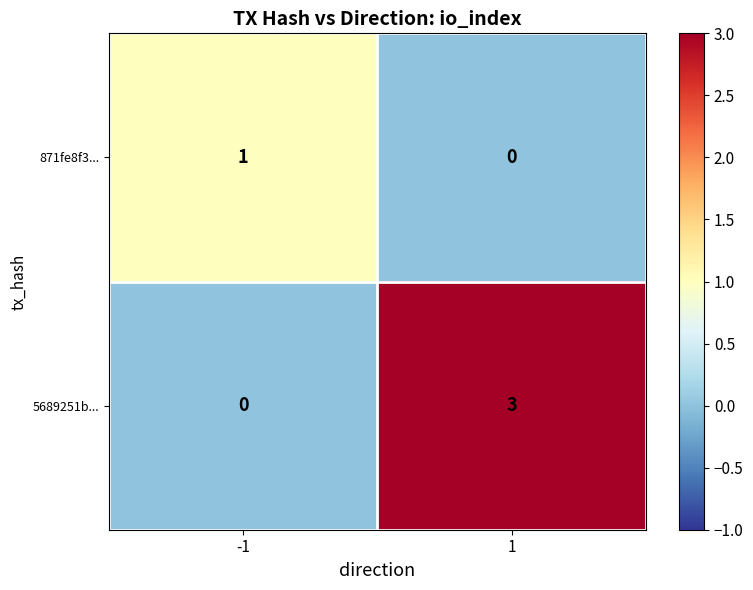

Reading right to left, transcribe all the data shown in this chart.

871fe8f3...: 1=0	-1=1
5689251b...: 1=3	-1=0